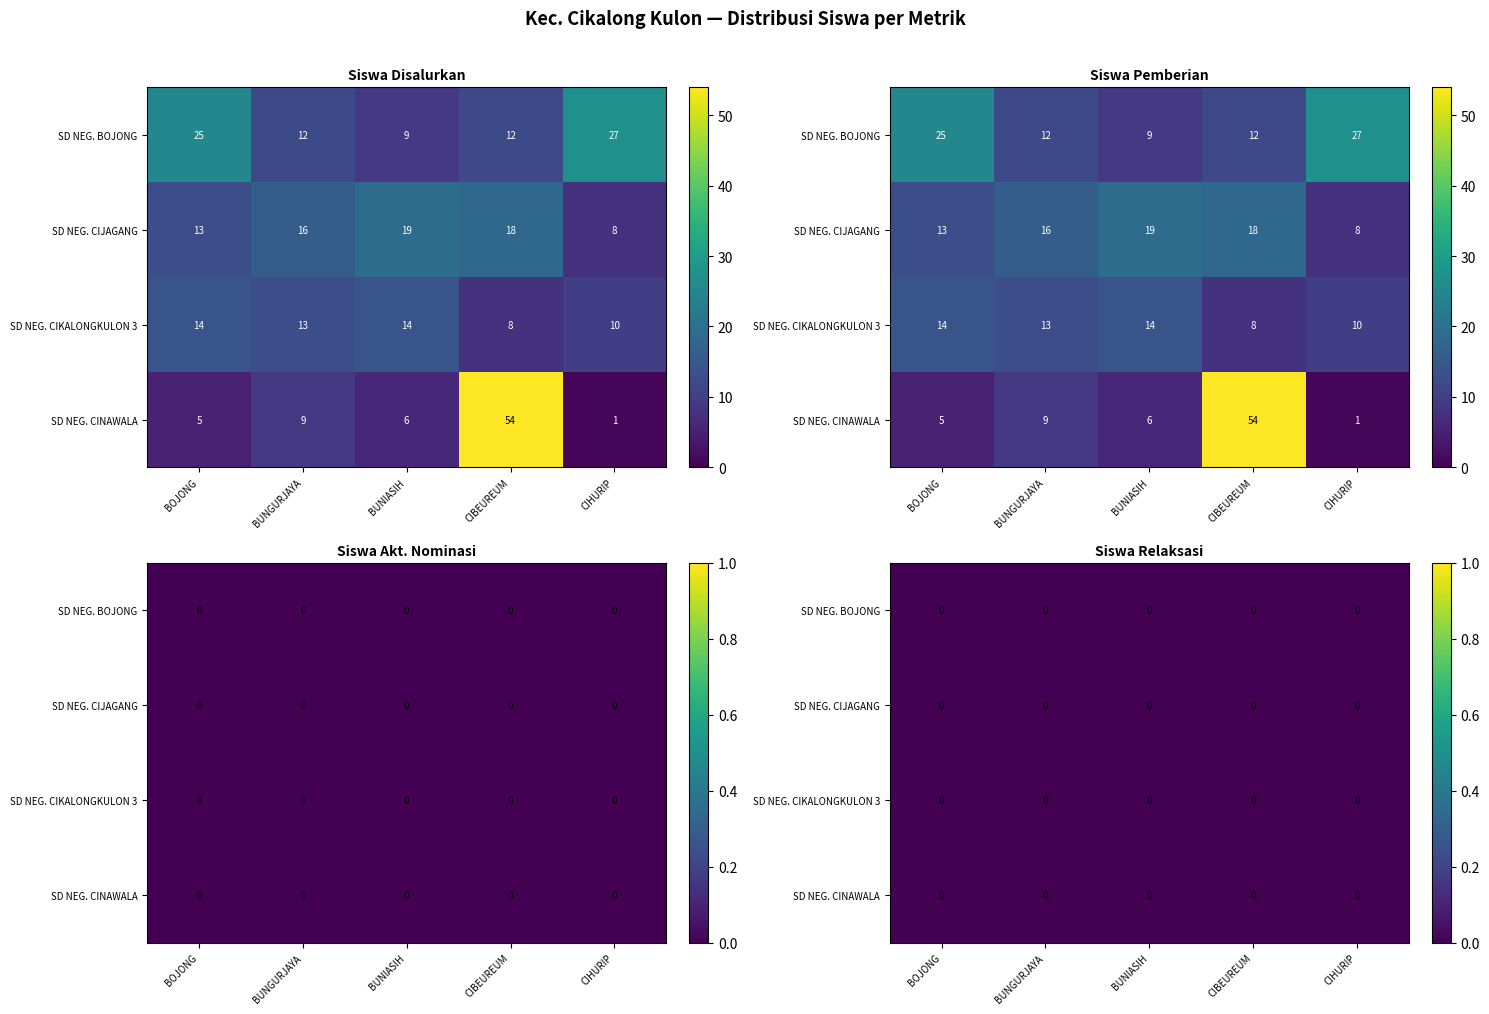

At 14, list the series in order from largest to smallest.

Siswa Disalurkan, Siswa Pemberian, Siswa Akt. Nominasi, Siswa Relaksasi